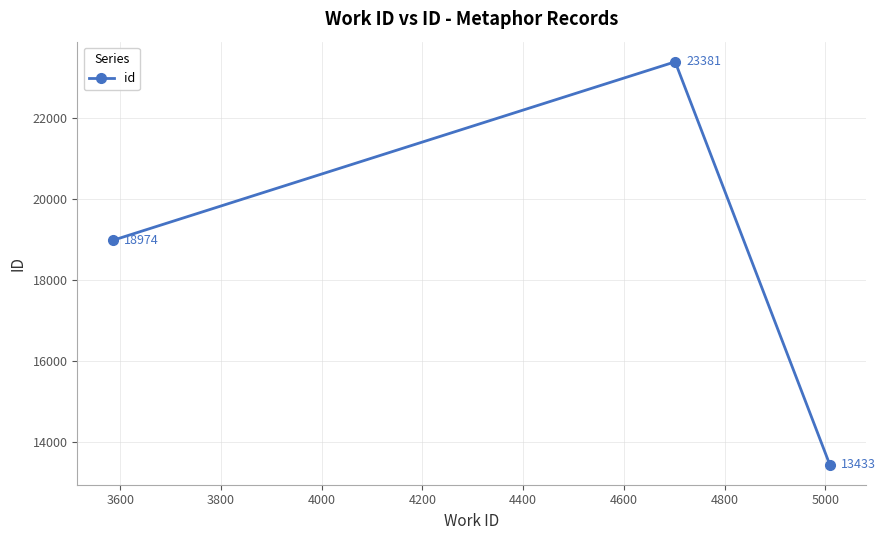

What is the maximum value shown in the chart?

23381